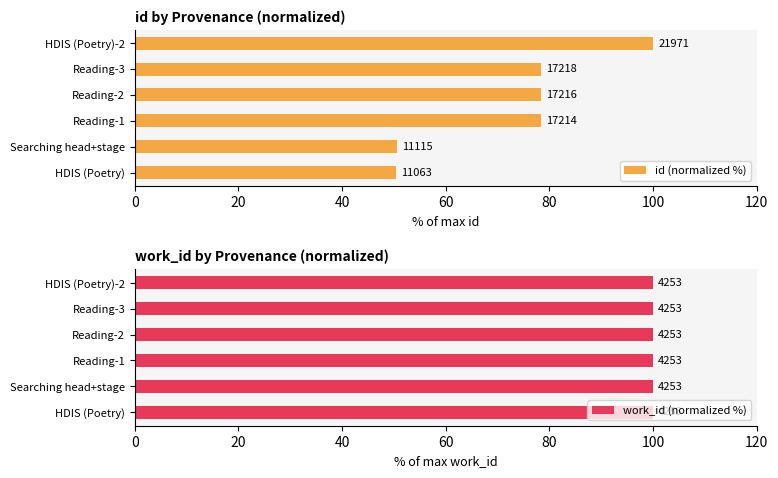

The value of id (normalized %) at HDIS (Poetry)-2 is 100.0. True or false?

True